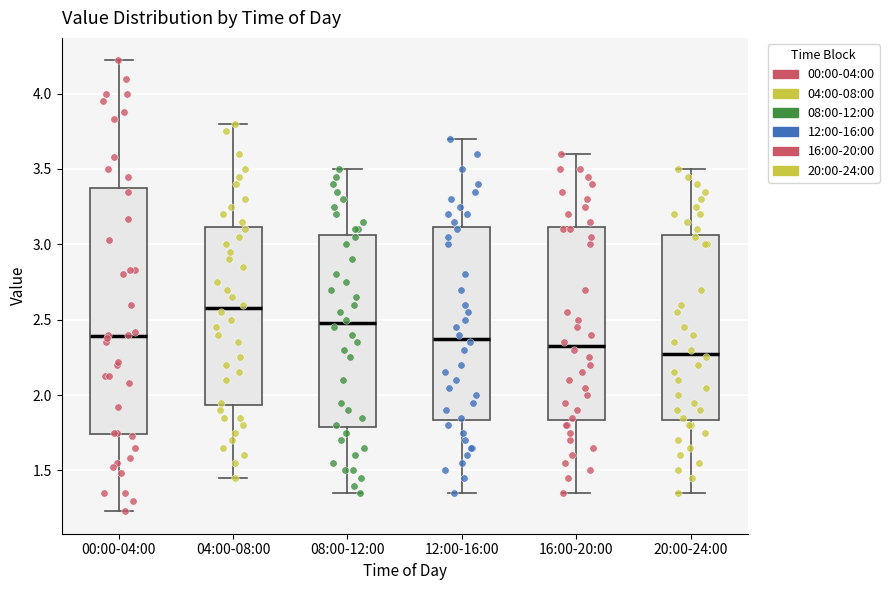

Reading left to right, transcribe this box plot: for each box, give where its median line is, the range the box spans, and where its two whiskers end, as read against the y-axis. The values are not printed on the chart, so give them approximately, as read against the axis.

00:00-04:00: median 2.40, box 1.75 to 3.40, whiskers 1.25 to 4.20
04:00-08:00: median 2.60, box 1.95 to 3.10, whiskers 1.45 to 3.80
08:00-12:00: median 2.50, box 1.80 to 3.05, whiskers 1.35 to 3.50
12:00-16:00: median 2.40, box 1.85 to 3.10, whiskers 1.35 to 3.70
16:00-20:00: median 2.35, box 1.85 to 3.10, whiskers 1.35 to 3.60
20:00-24:00: median 2.30, box 1.85 to 3.05, whiskers 1.35 to 3.50